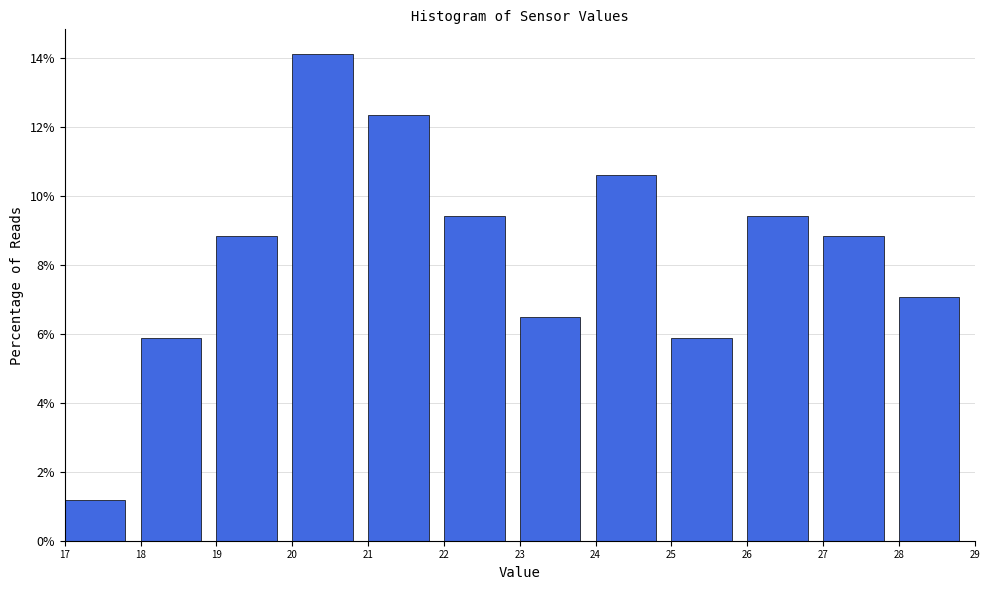

Reading left to right, transcribe this chart: for each bar, give the range it covers on the x-axis and its height. The values are not printed on the chart, so give them approximately, as read against the axis.

17 to 18: 1.2
18 to 19: 5.8
19 to 20: 8.8
20 to 21: 14.2
21 to 22: 12.4
22 to 23: 9.4
23 to 24: 6.4
24 to 25: 10.6
25 to 26: 5.8
26 to 27: 9.4
27 to 28: 8.8
28 to 29: 7.0